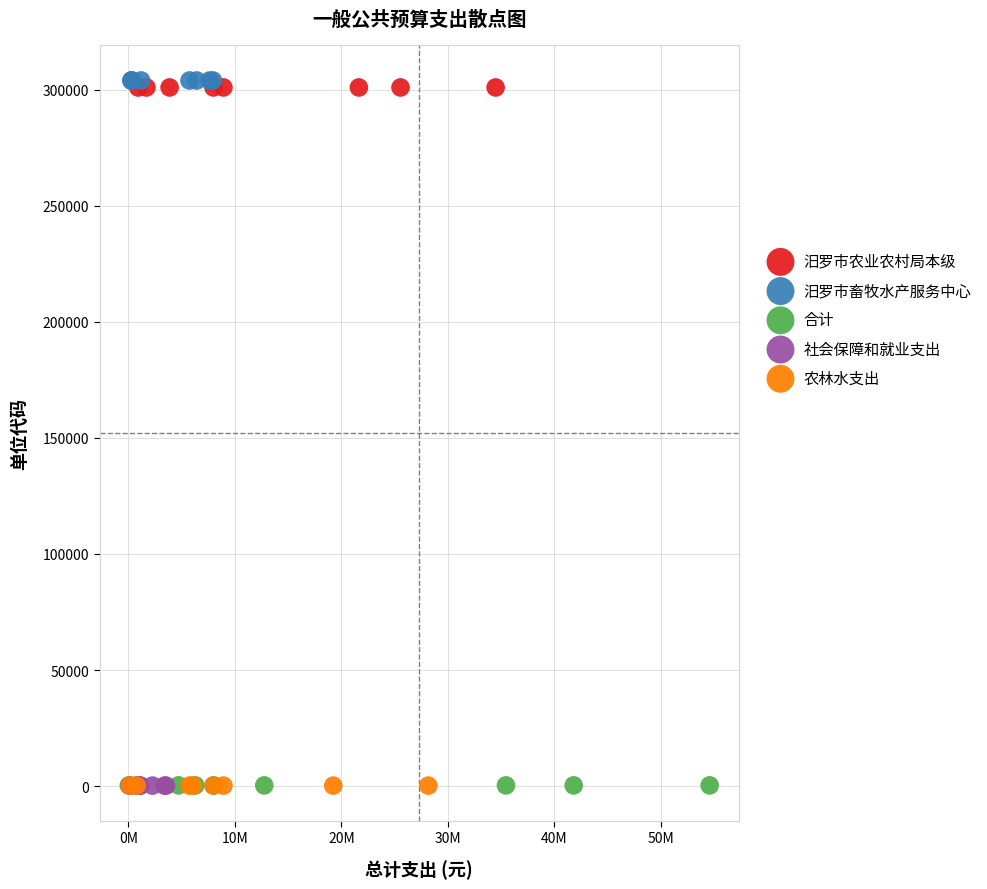

Which series contains the highest Y value?

汨罗市畜牧水产服务中心